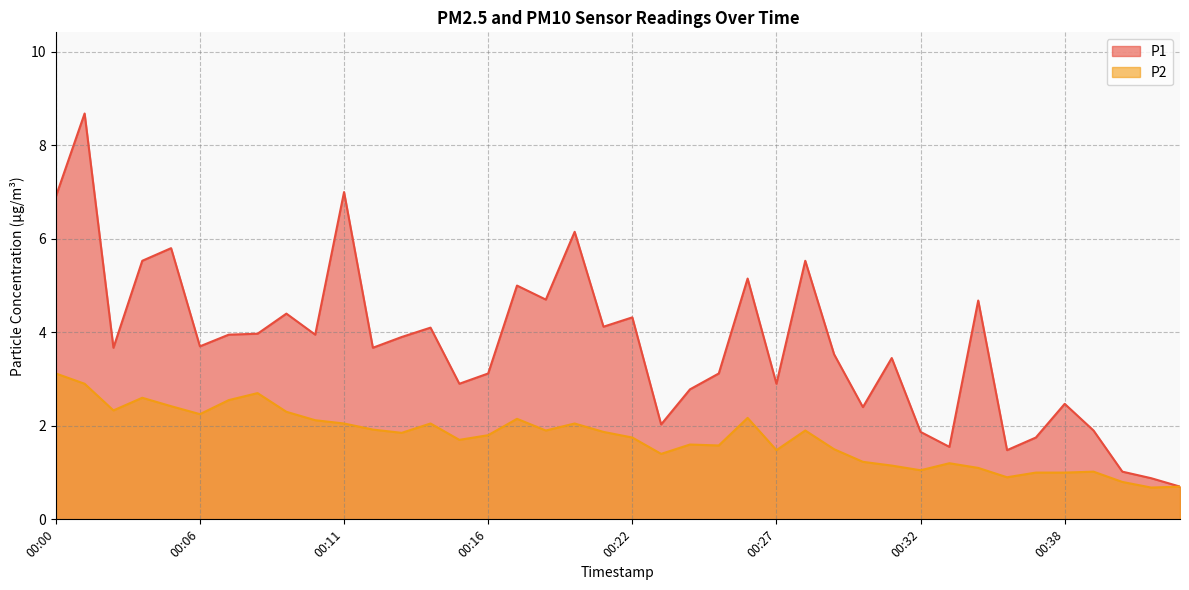

What is the approximate value of P2 at 00:16?

1.8